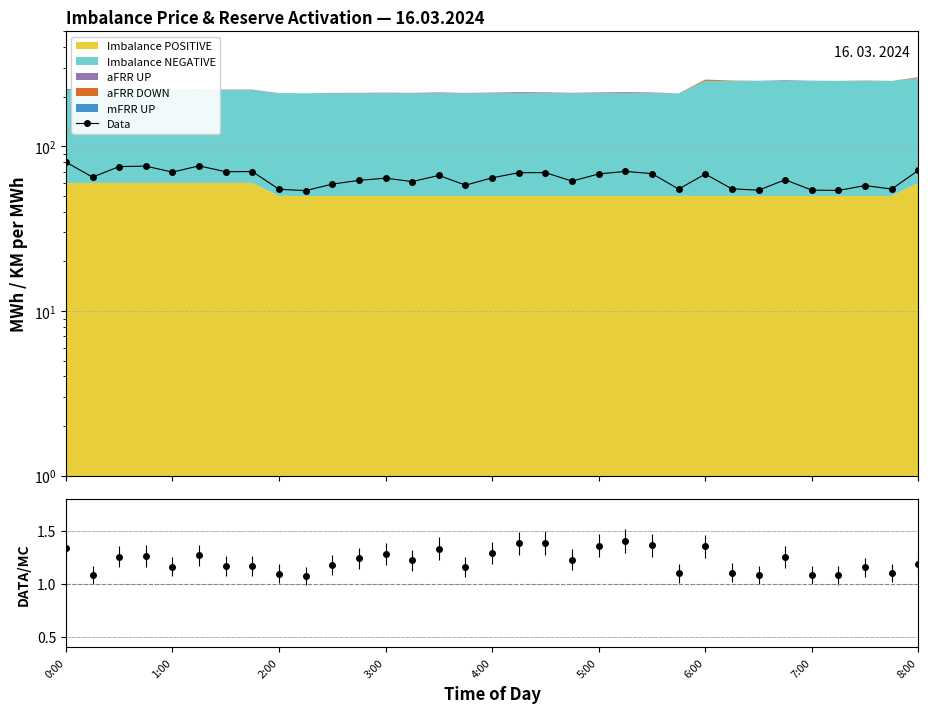

Where does the data first go above 64?

0:00